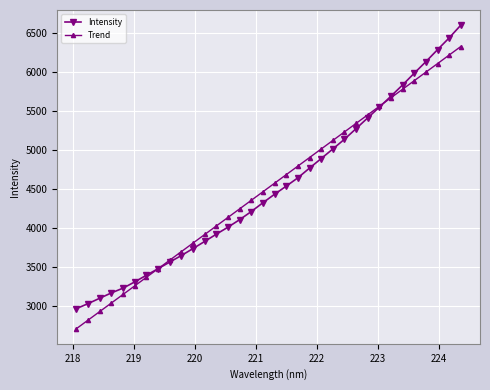

What is the minimum value for Trend?

2714.1